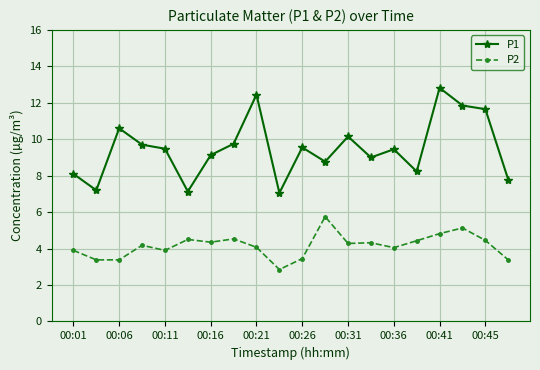

How many series are shown in this chart?

2